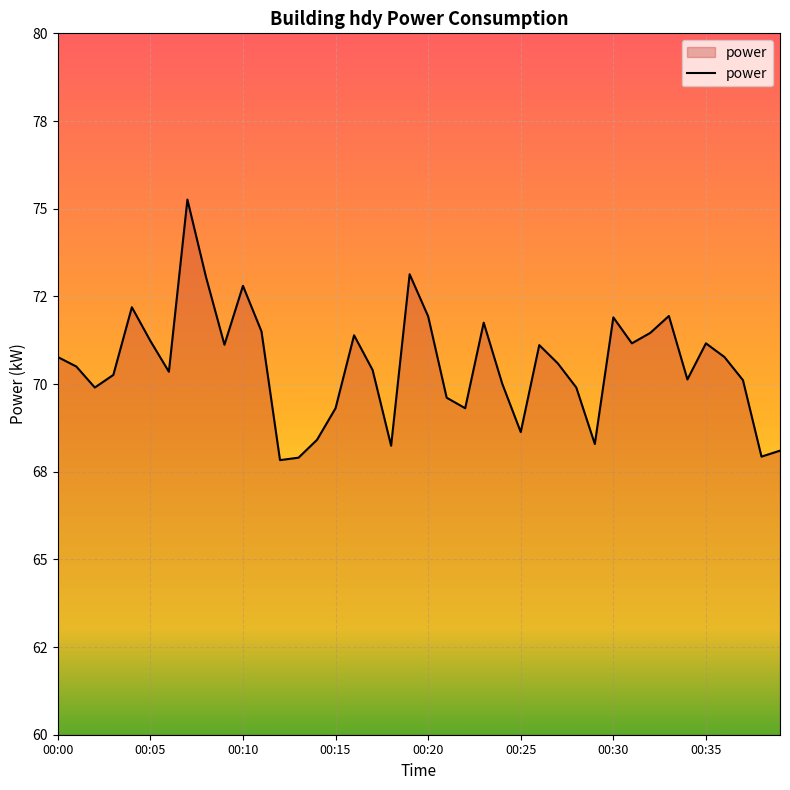

Reading left to right, list all the values displayed in this chart.

70.8	70.5	69.9	70.3	72.2	71.2	70.3	75.3	73.1	71.1	72.8	71.5	67.8	67.9	68.4	69.3	71.4	70.4	68.2	73.1	71.9	69.6	69.3	71.8	70.0	68.6	71.1	70.6	69.9	68.3	71.9	71.2	71.5	71.9	70.1	71.2	70.8	70.1	67.9	68.1